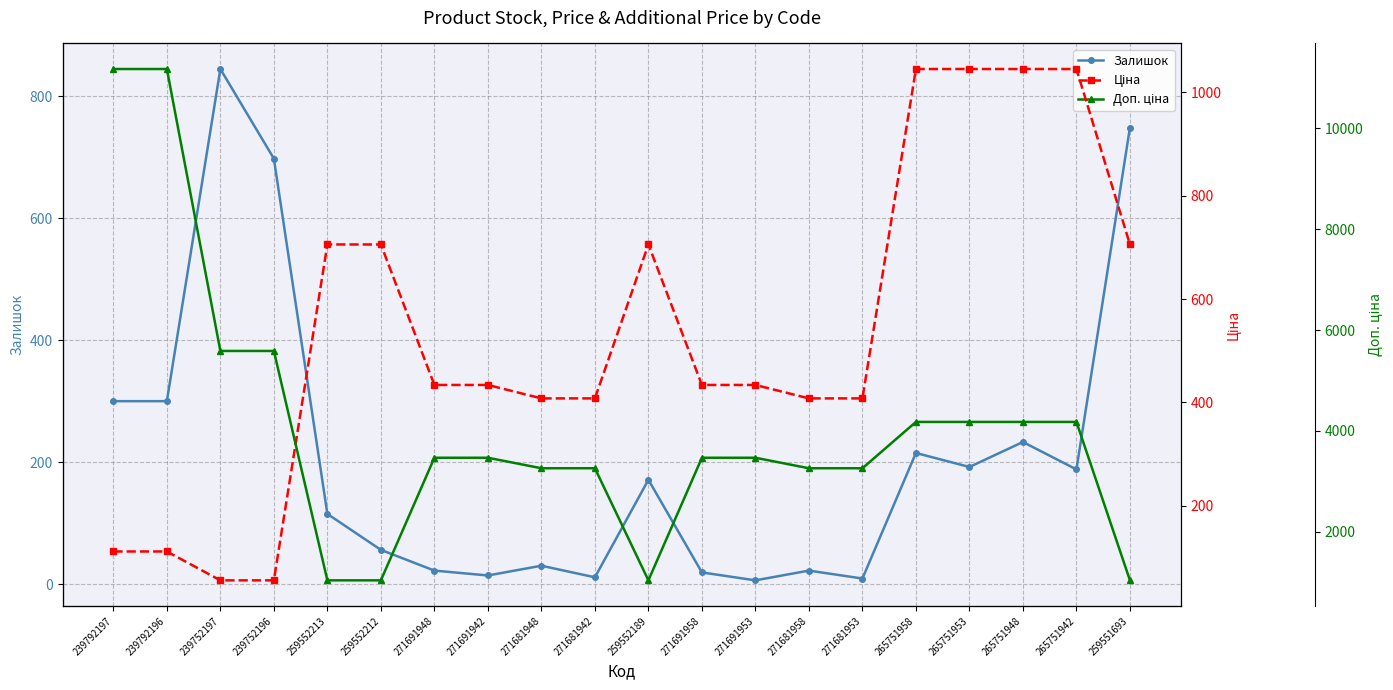

What is the greatest value displayed?

11169.0